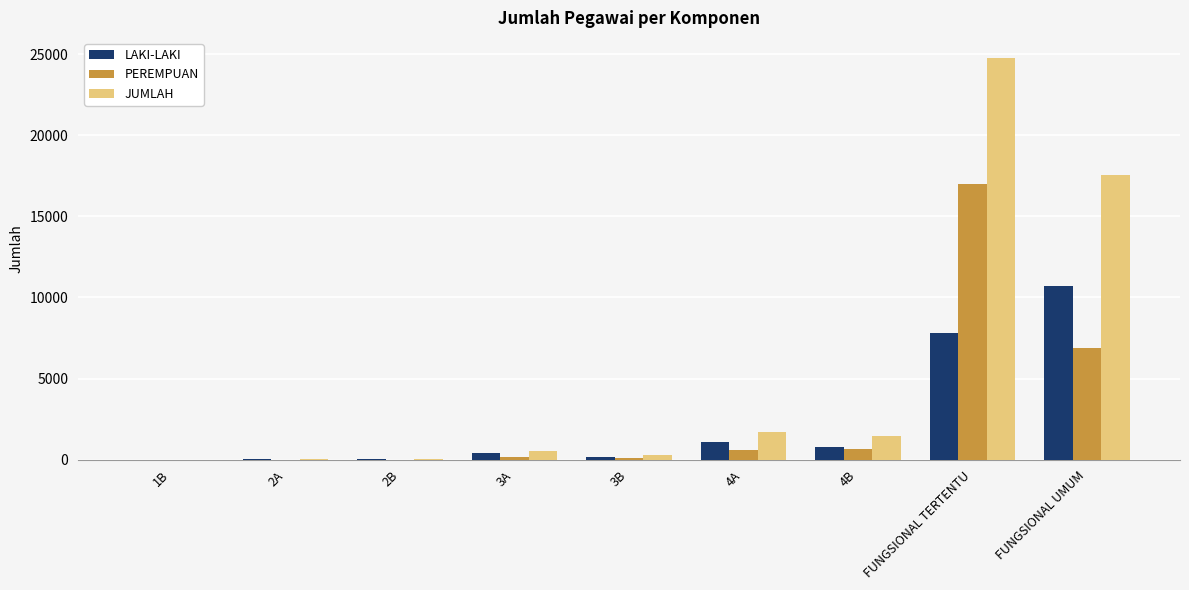

The value of PEREMPUAN at FUNGSIONAL TERTENTU is 16964. True or false?

True